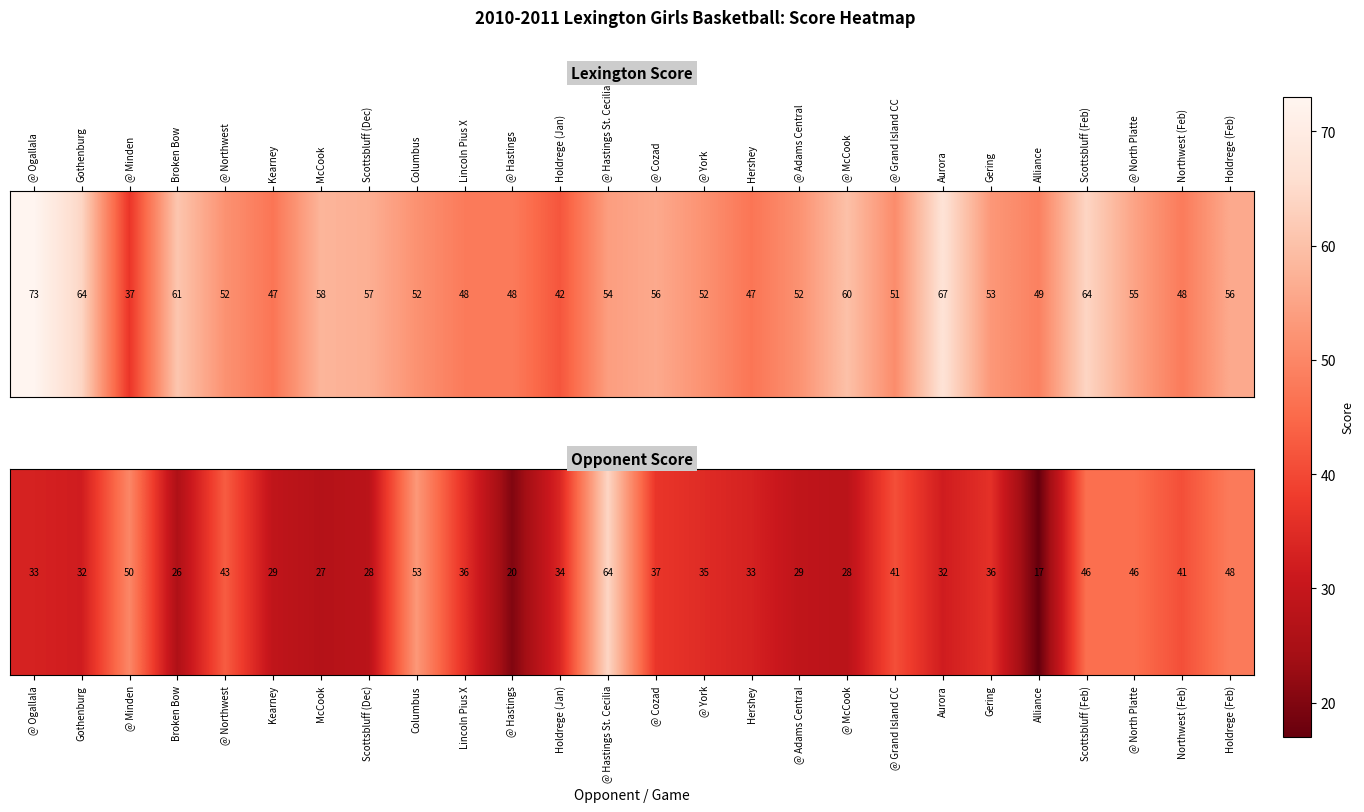

Rank the categories by value from highest to lowest.

@ Hastings St. Cecilia, Columbus, @ Minden, Holdrege (Feb), Scottsbluff (Feb), @ North Platte, @ Northwest, @ Grand Island CC, Northwest (Feb), @ Cozad, Lincoln Pius X, Gering, @ York, Holdrege (Jan), @ Ogallala, Hershey, Gothenburg, Aurora, Kearney, @ Adams Central, Scottsbluff (Dec), @ McCook, McCook, Broken Bow, @ Hastings, Alliance